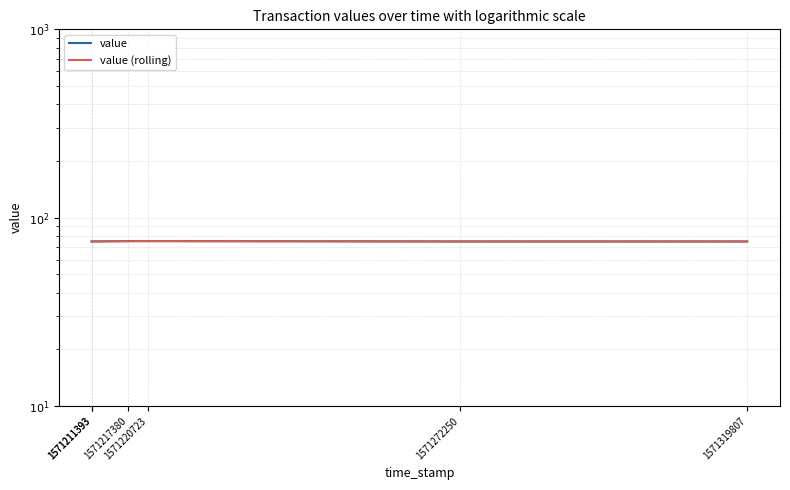

List the labels in order of value value, largest first.

1571217380, 1571220723, 1571211393, 1571211393, 1571272250, 1571319807